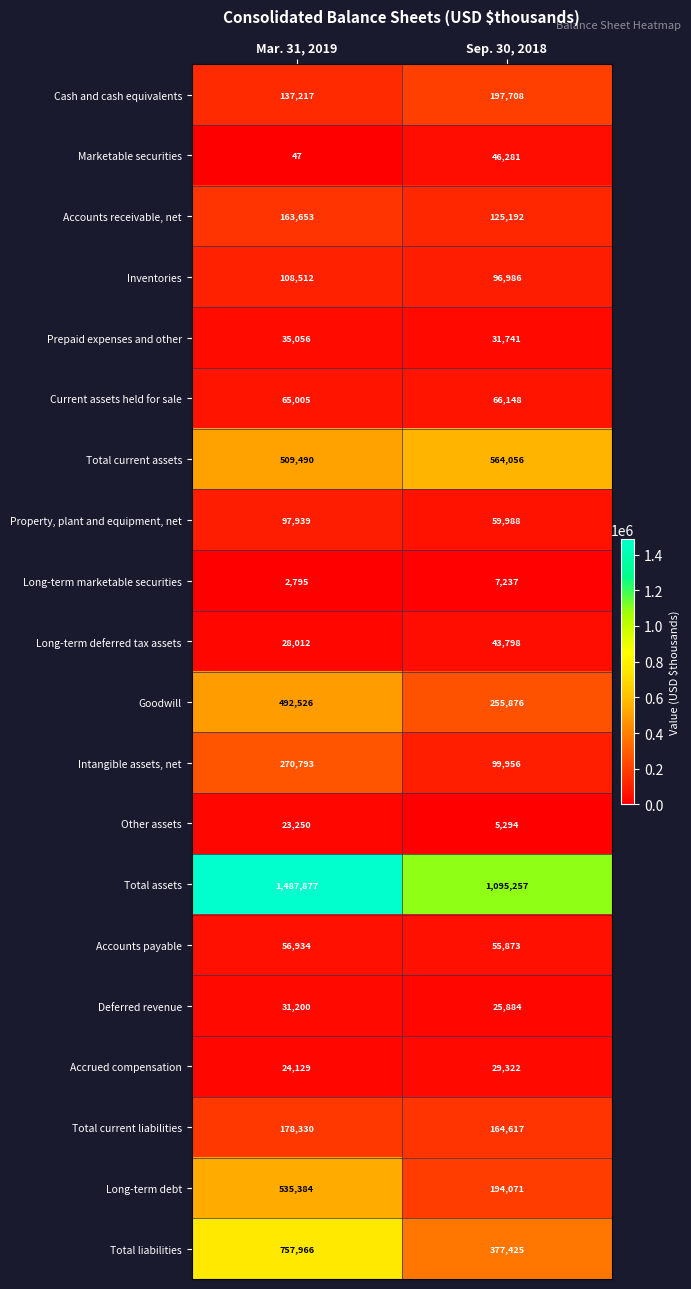

Is it true that Long-term debt equals 785264 at Mar. 31, 2019?

False